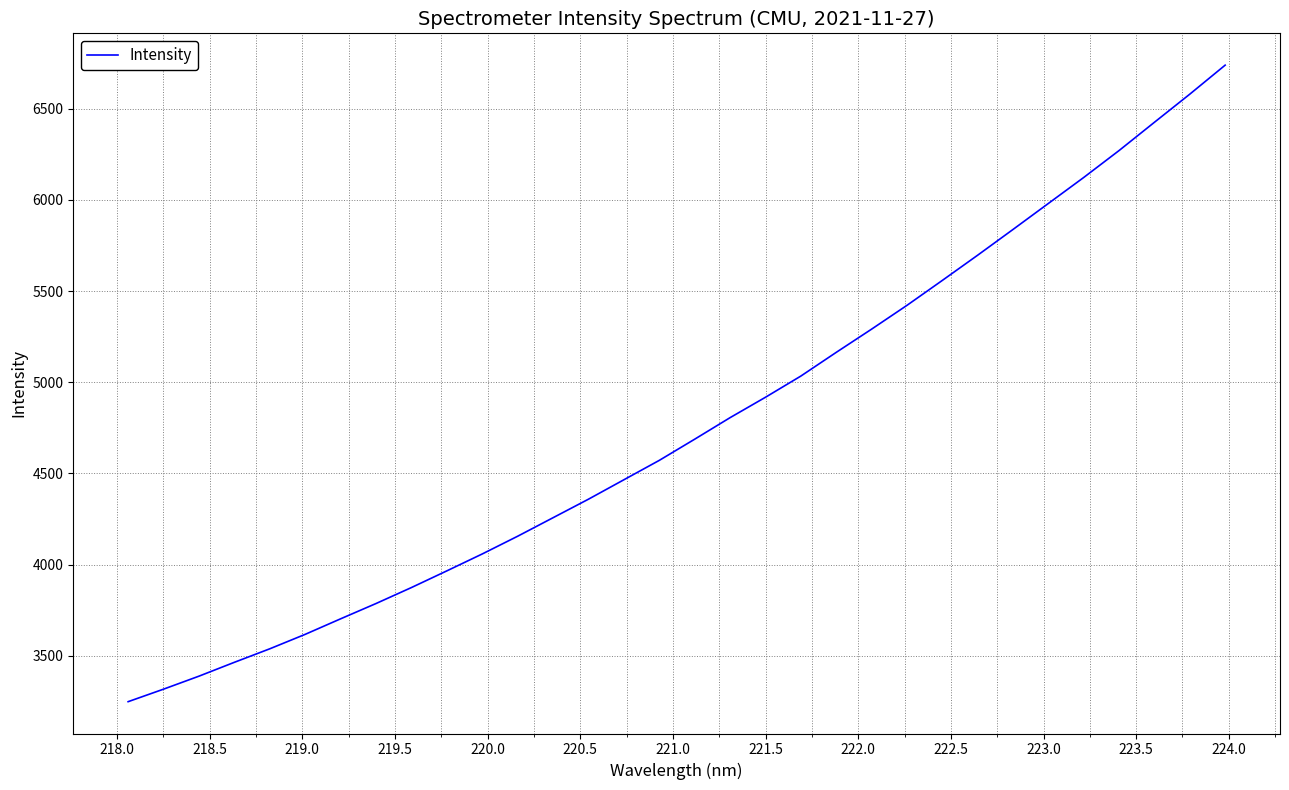

What is the difference between the maximum and minimum values?

3491.5